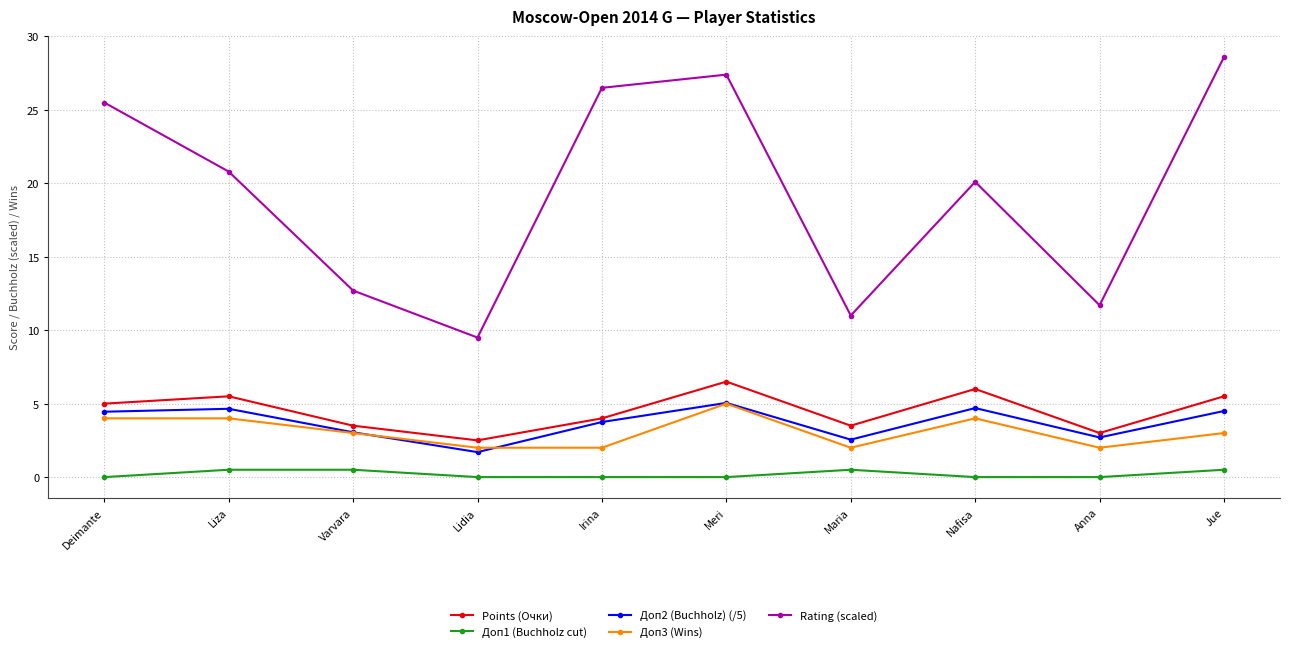

What is the value of the Доп3 (Wins) point at the 8th from the left?

4.0